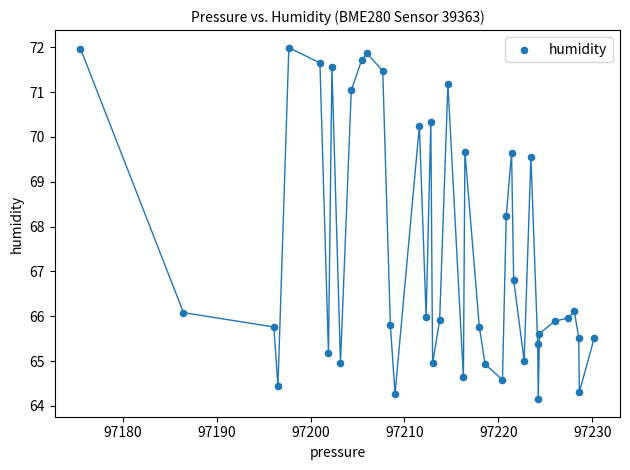

What Y value in the scatter plot is closest to 68?

68.2